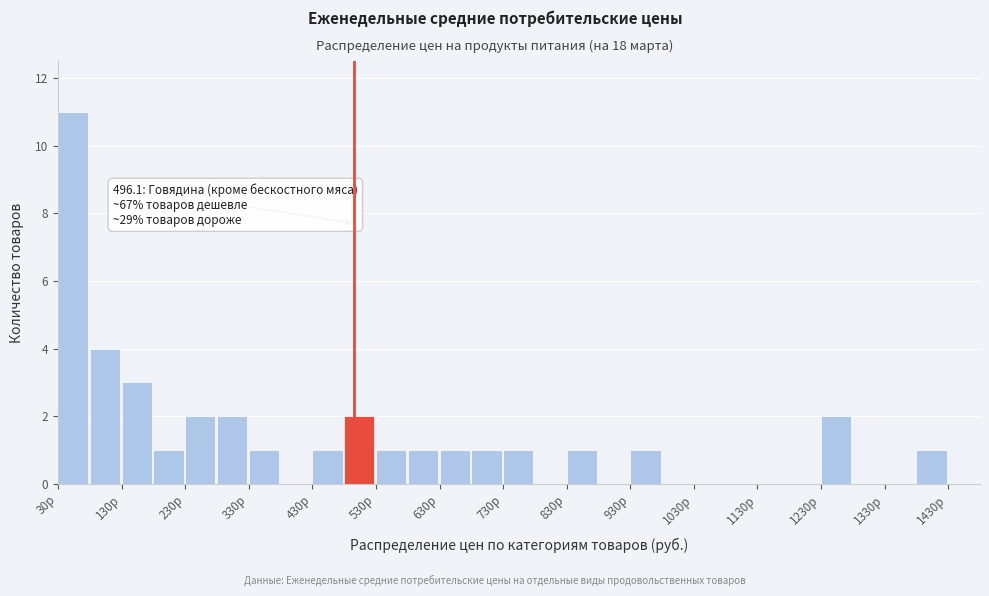

Which range on the x-axis has the tallest bar?

30 to 80